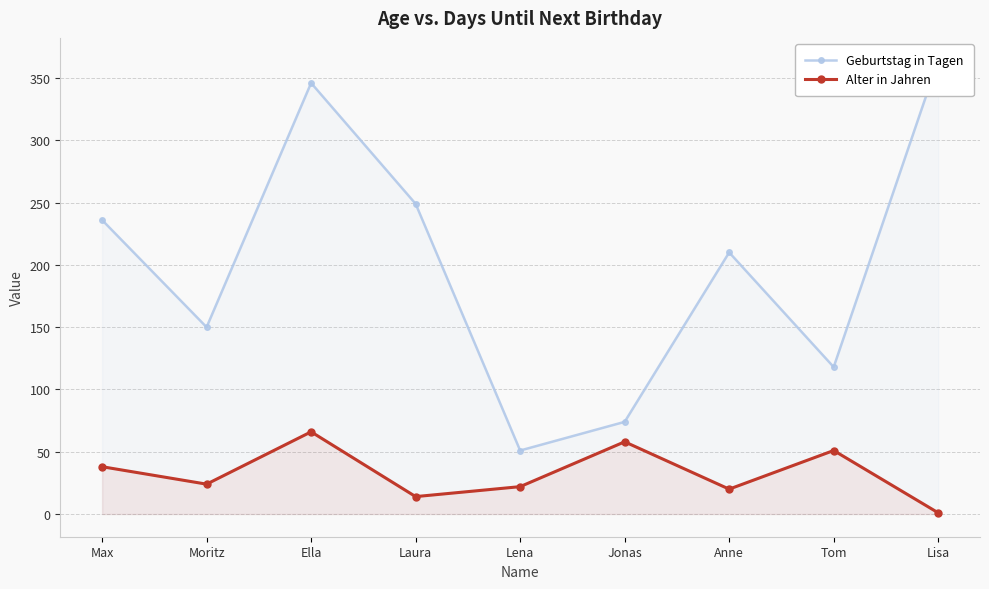

Between Ella and Tom, which series saw the biggest shift?

Geburtstag in Tagen